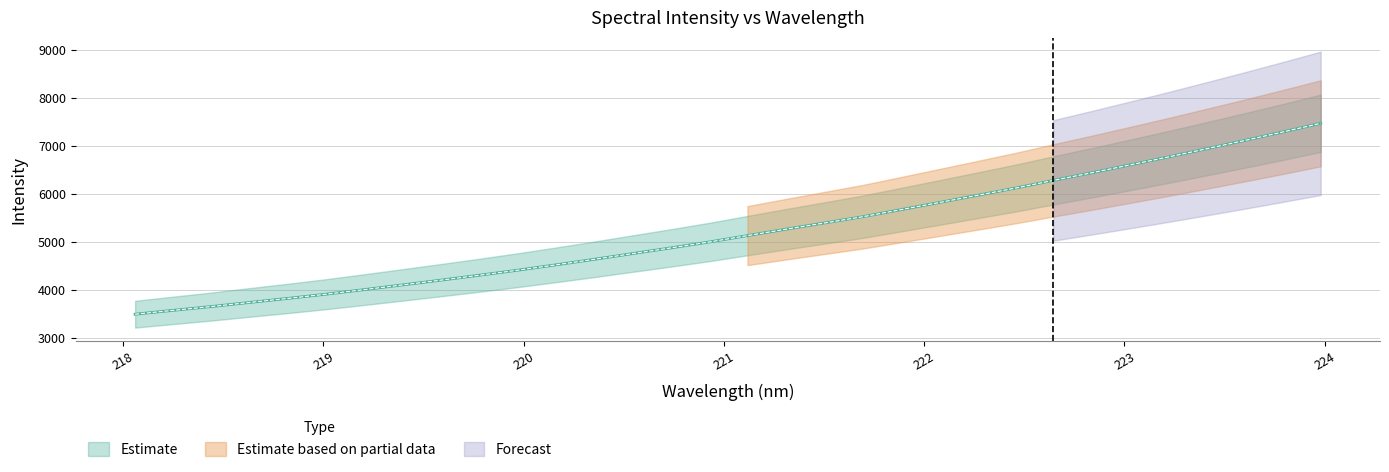

What is the change in value from 219.589 to 222.0721?

+1615.5